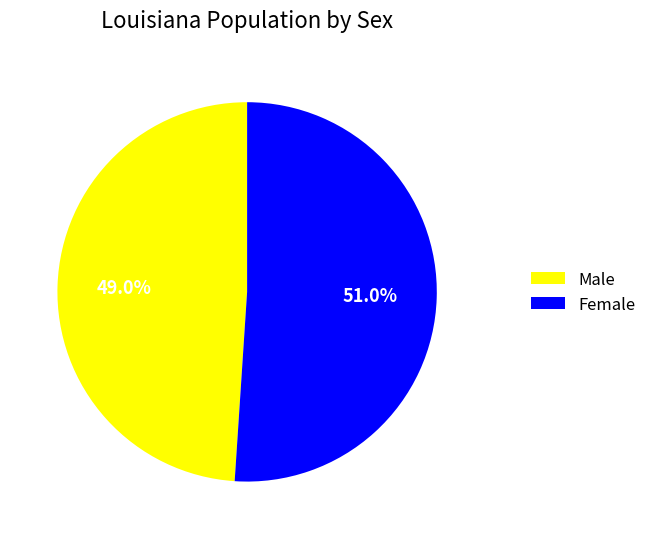

Which slice is the smallest?

Male